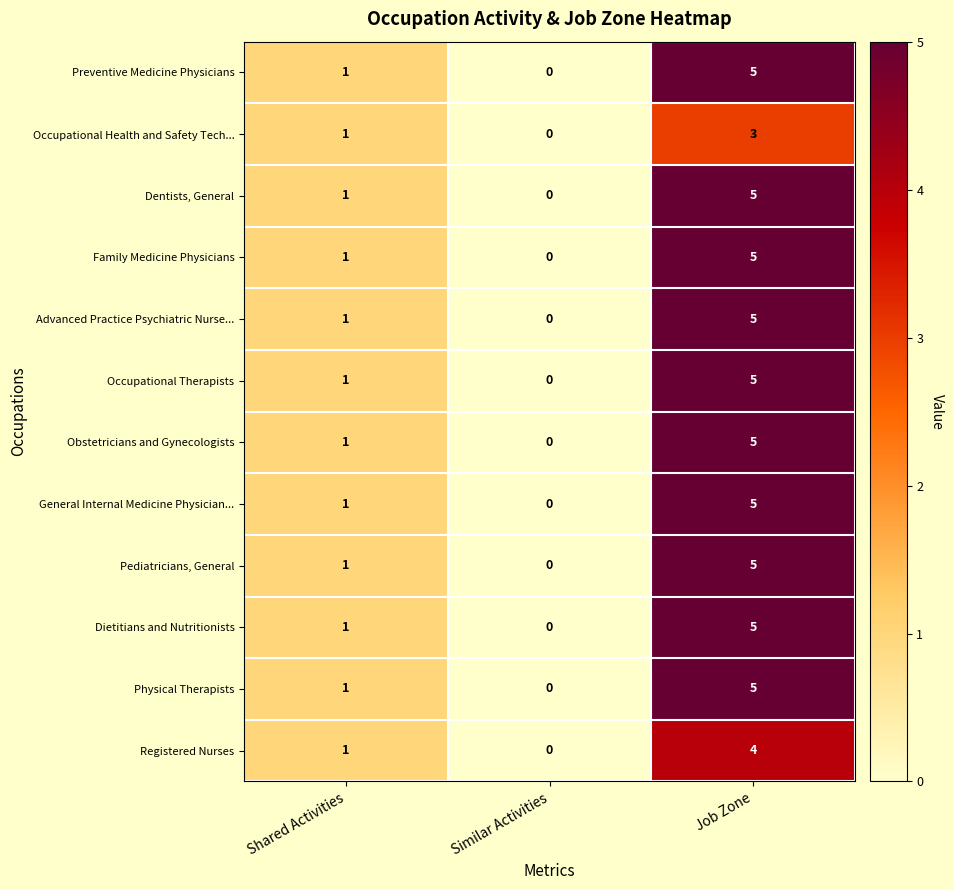

What is the difference between the General Internal Medicine Physician... values at Similar Activities and Job Zone?

5